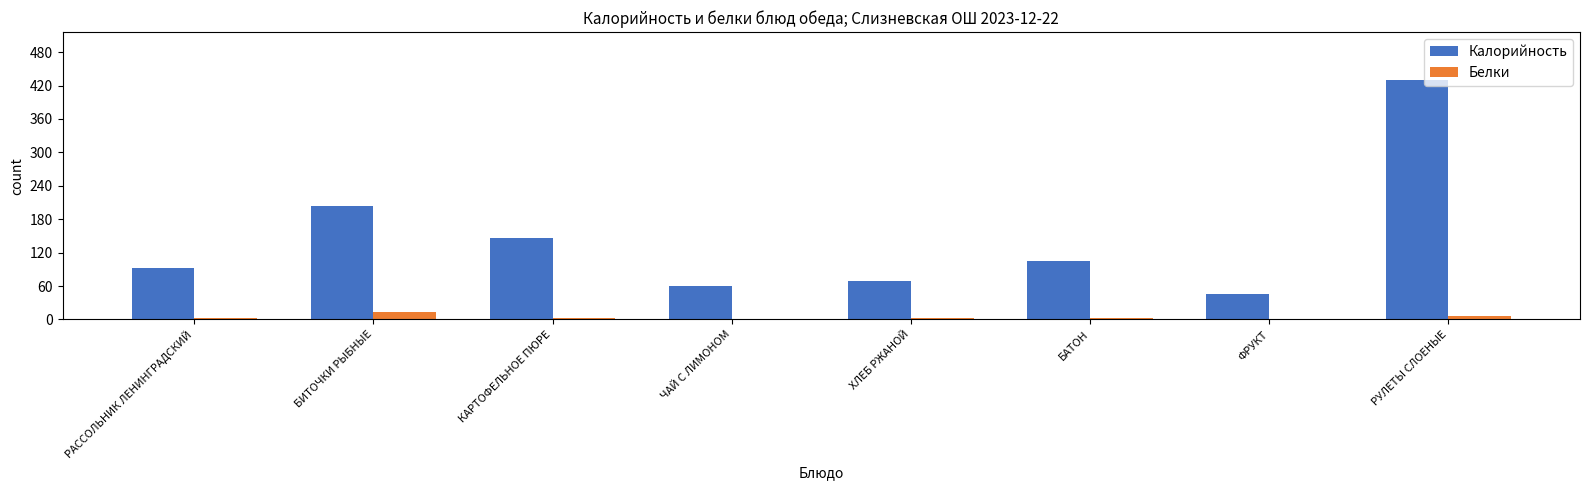

The Калорийность series shows 204 at БИТОЧКИ РЫБНЫЕ. True or false?

True